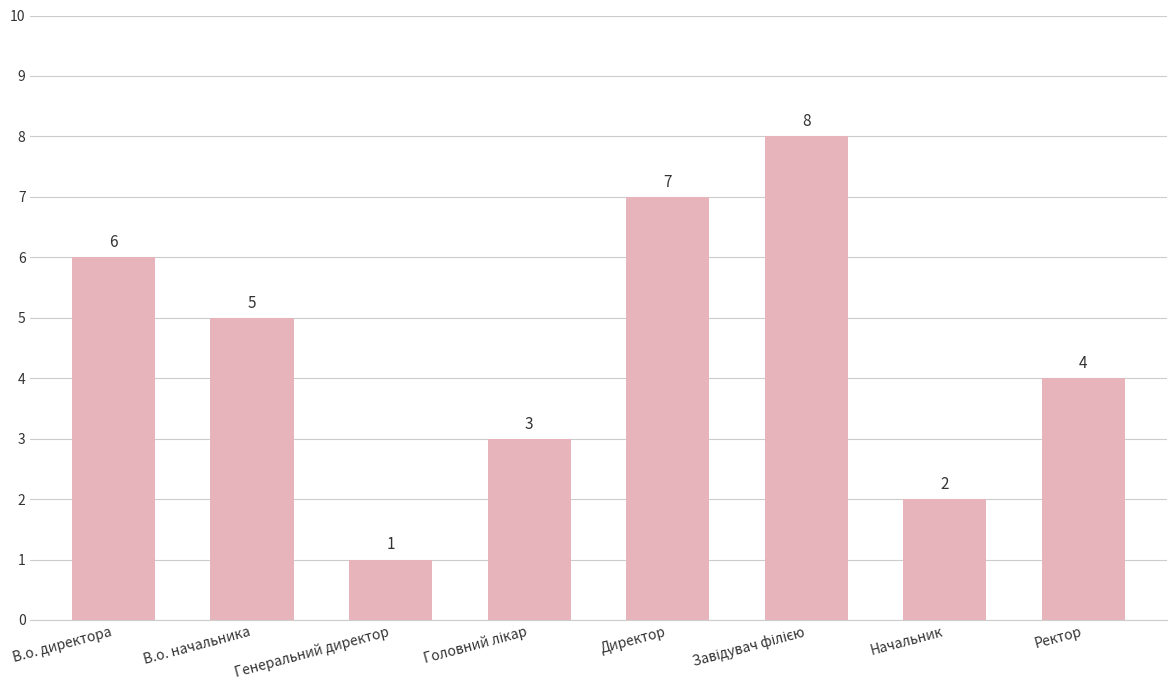

Which category has the lowest value across all series?

Генеральний директор